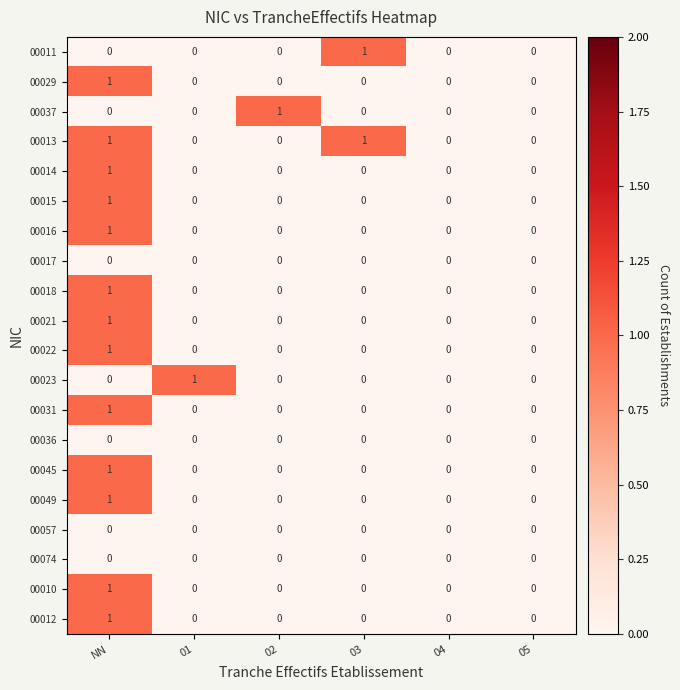

Which series has the largest total across all categories?

00013